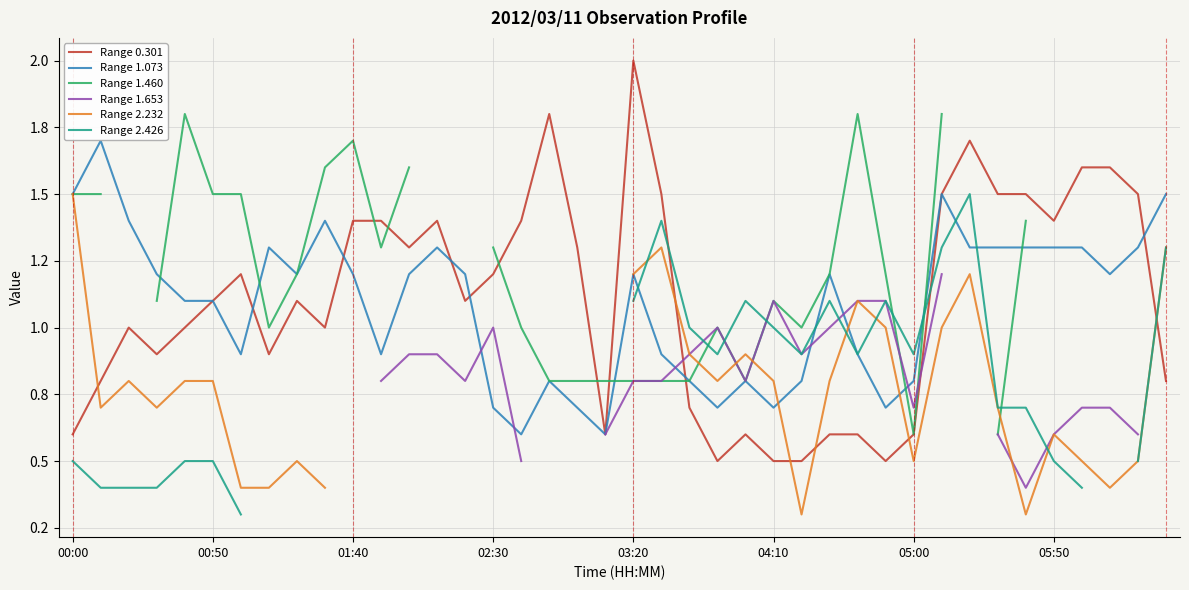

What is the difference between the second highest and minimum values in the Range 2.426 series?

1.2